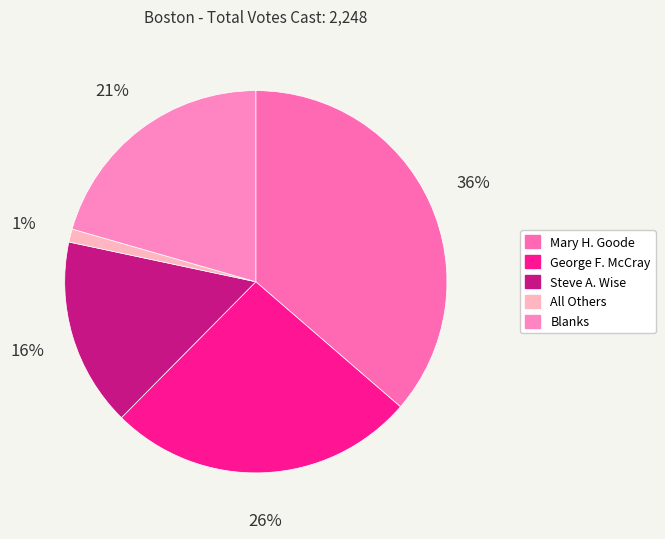

To the nearest percent, what portion does Mary H. Goode represent?

36%